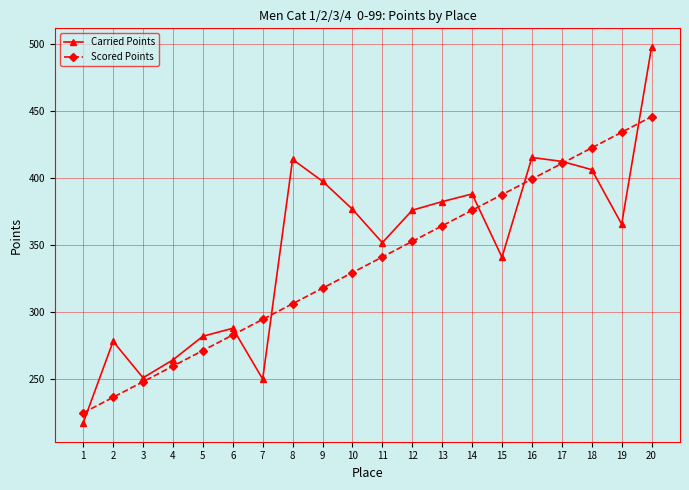

What is the difference between the highest and lowest values at 18?

16.2